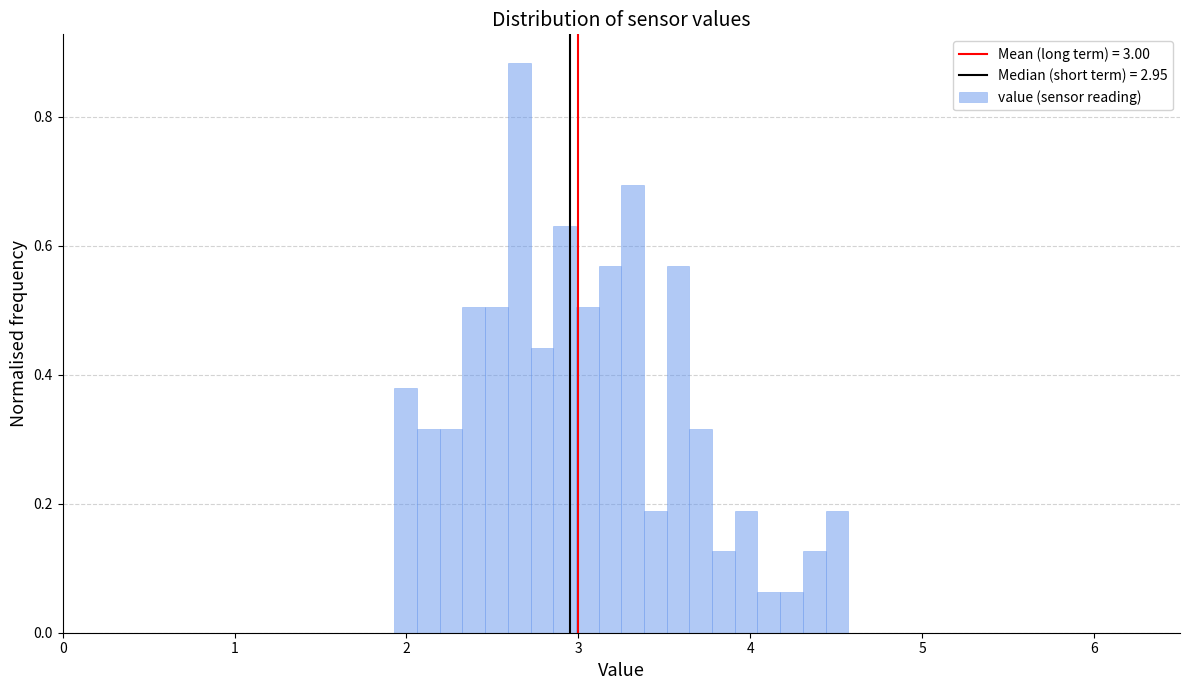

Read against the x-axis, roughly where is the centre of the tallest bar?

2.7